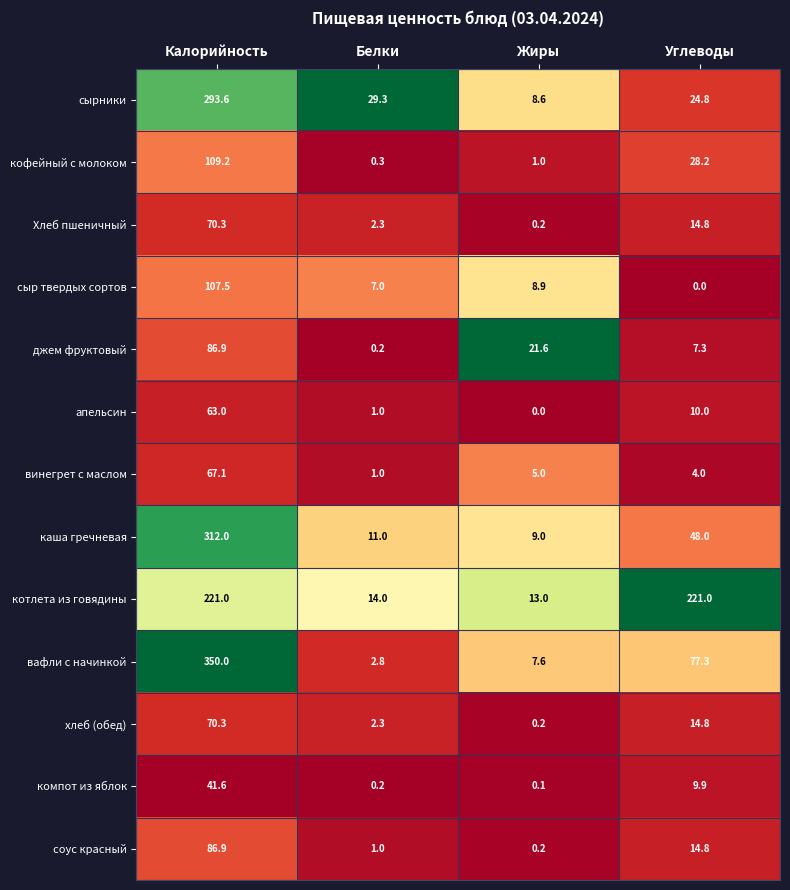

True or false: сыр твердых сортов has a value of 4.7 at Белки.

False